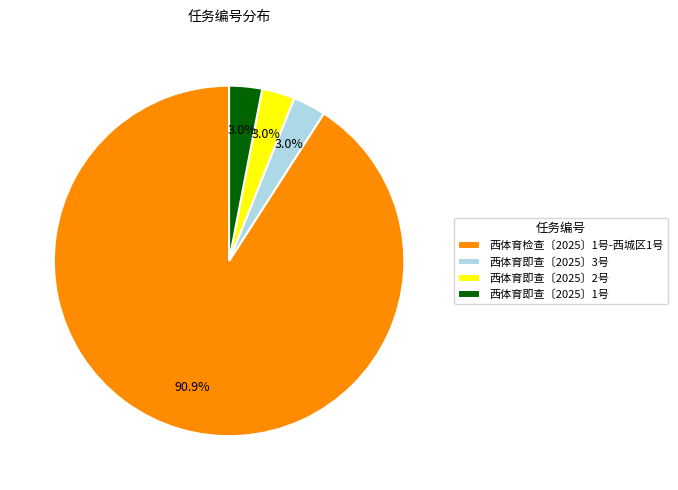

Which slice represents more than half of the pie?

西体育检查〔2025〕1号-西城区1号